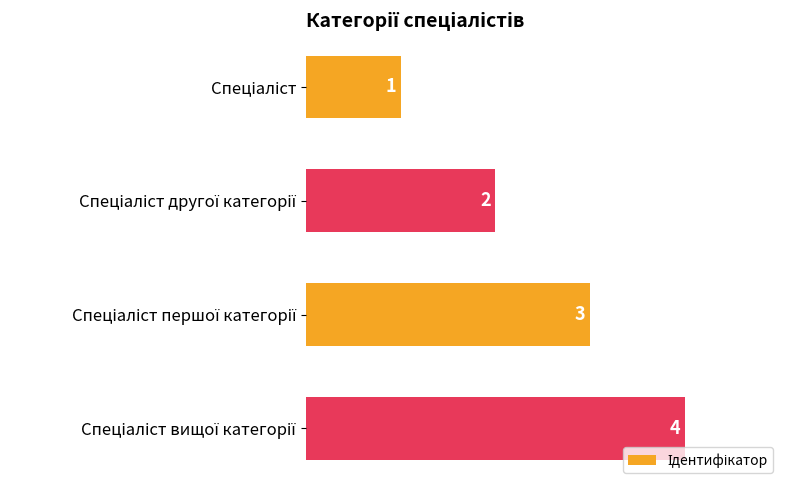

What is the value of the 1st bar from the top?

1